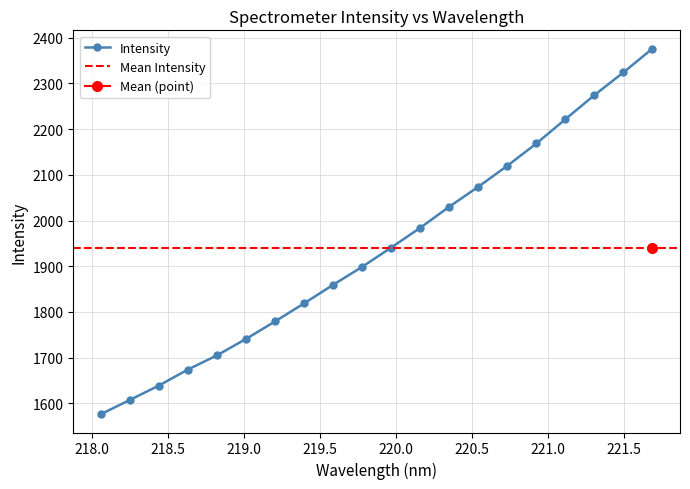

Is it true that the value at 221.1174 is 2221.7?

True